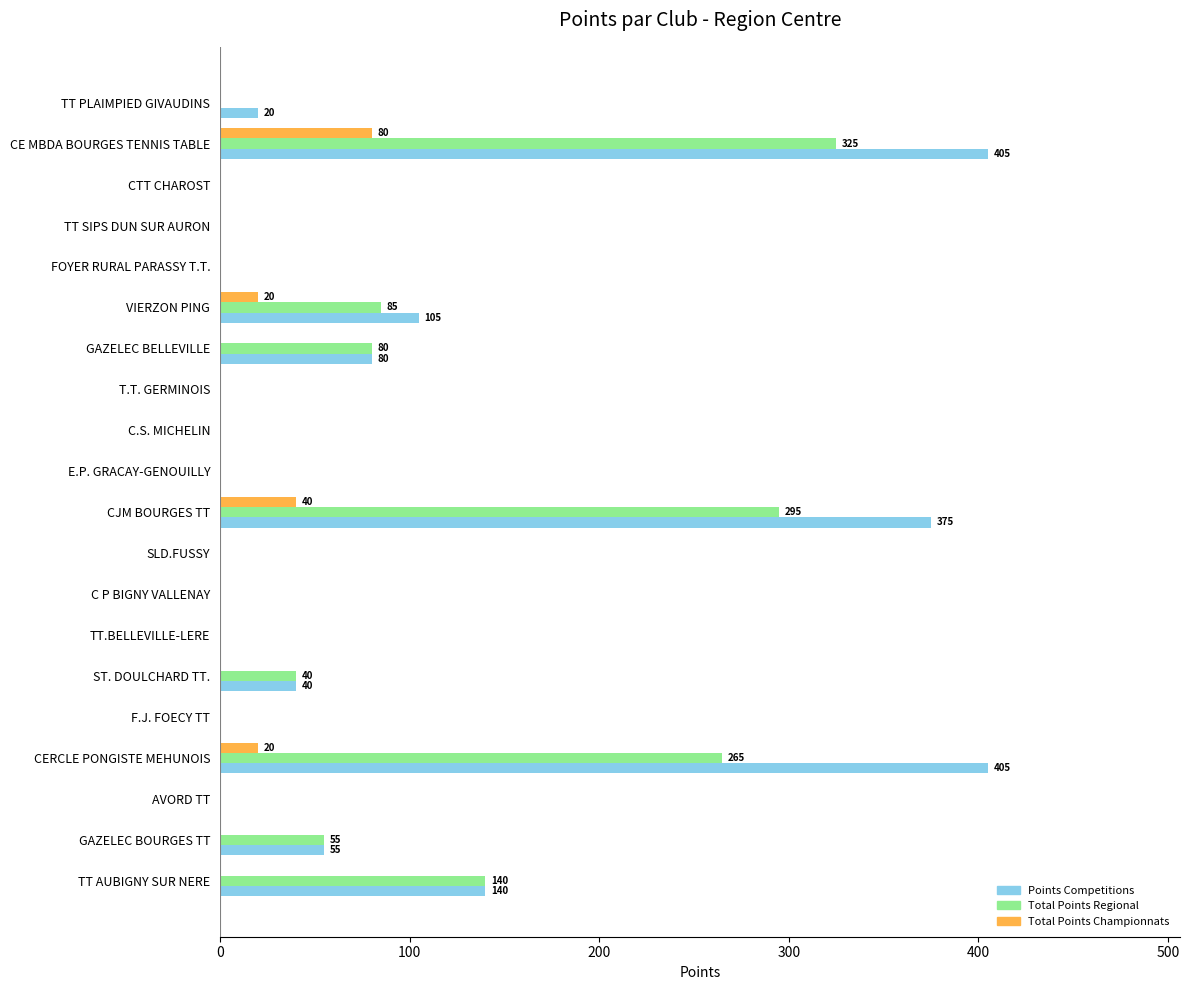

At which category is the sum across all series the highest?

CE MBDA BOURGES TENNIS TABLE